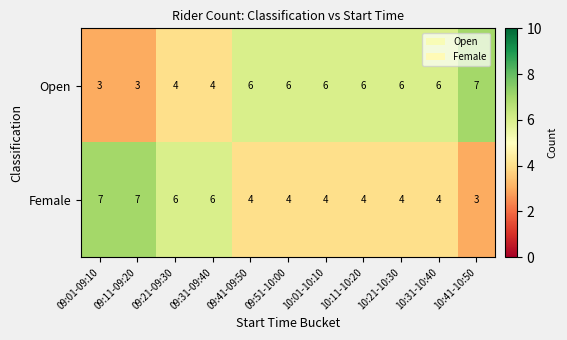

What is the total value across all series at 10:31-10:40?

10